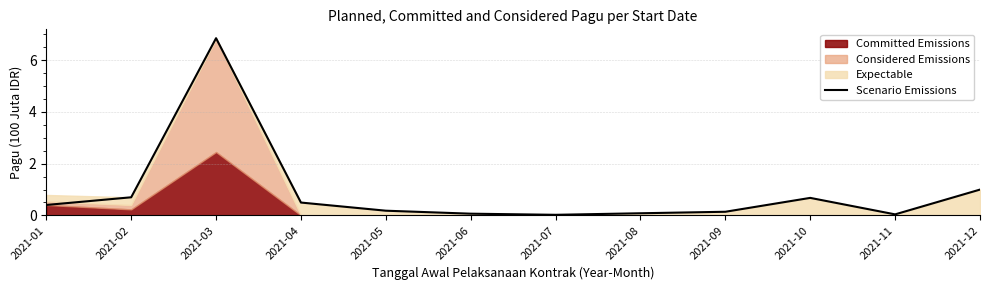

The chart shows a value of 0.5 at 2021-04. True or false?

True